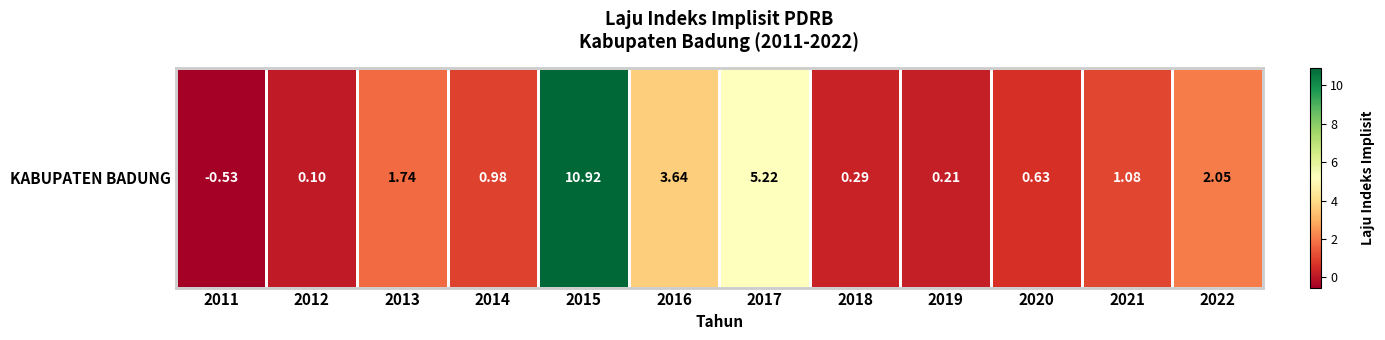

What is the maximum value shown in the chart?

10.9